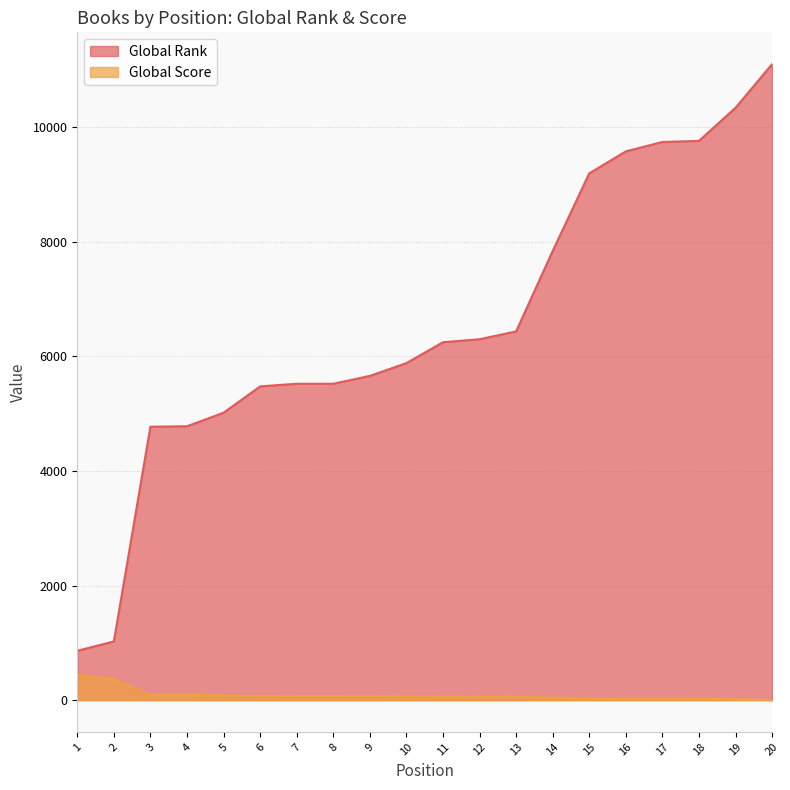

Which series has the largest total across all categories?

Global Rank